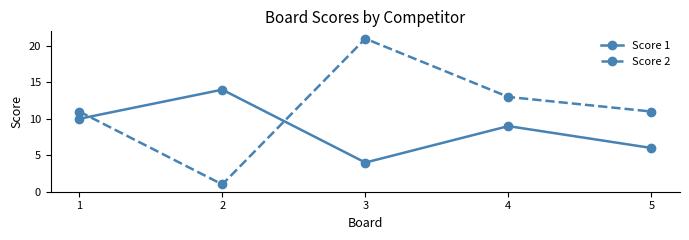

Which category has the highest value in the Score 1 series?

2